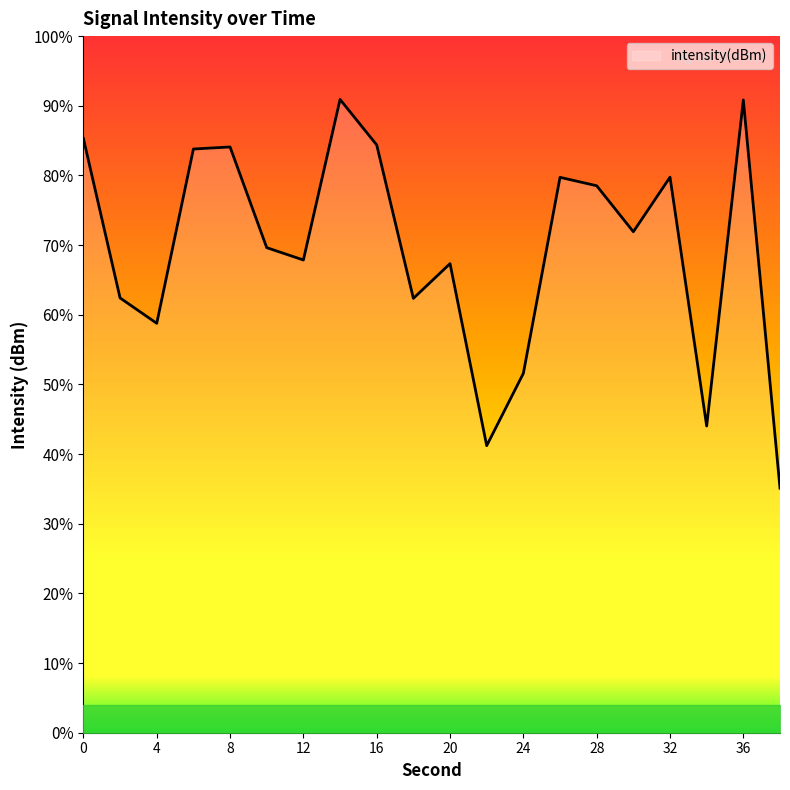

Reading right to left, extract all data points from this chart.

38=-146.0	36=-123.7	34=-142.4	32=-128.1	30=-131.2	28=-128.6	26=-128.1	24=-139.4	22=-143.5	20=-133.1	18=-135.1	16=-126.2	14=-123.6	12=-132.9	10=-132.1	8=-126.4	6=-126.5	4=-136.5	2=-135.0	0=-125.9